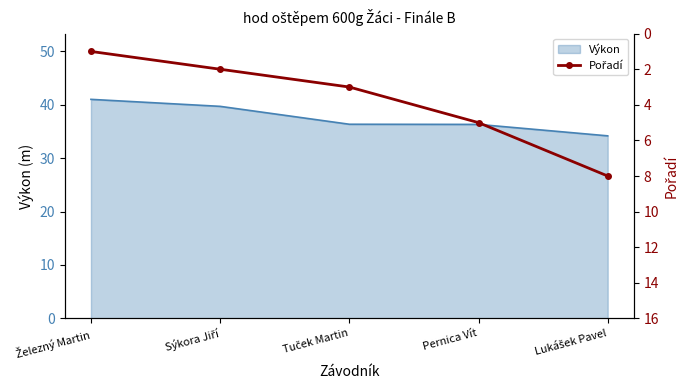

Approximately how many times larger is the value at Sýkora Jiří compared to Železný Martin?

2.0